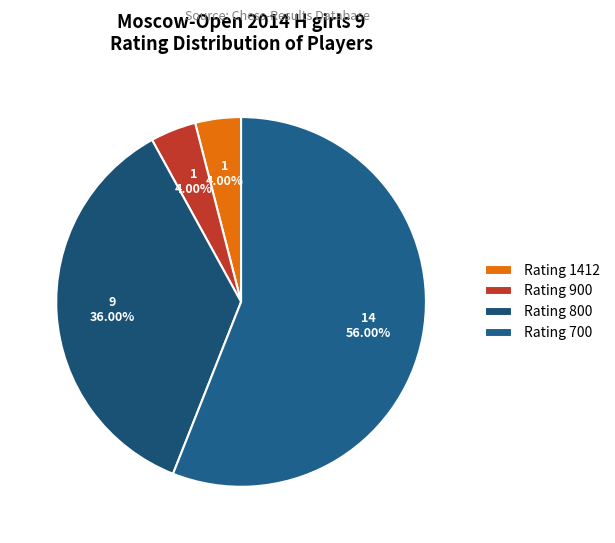

Which category has the smallest portion of the pie?

1412